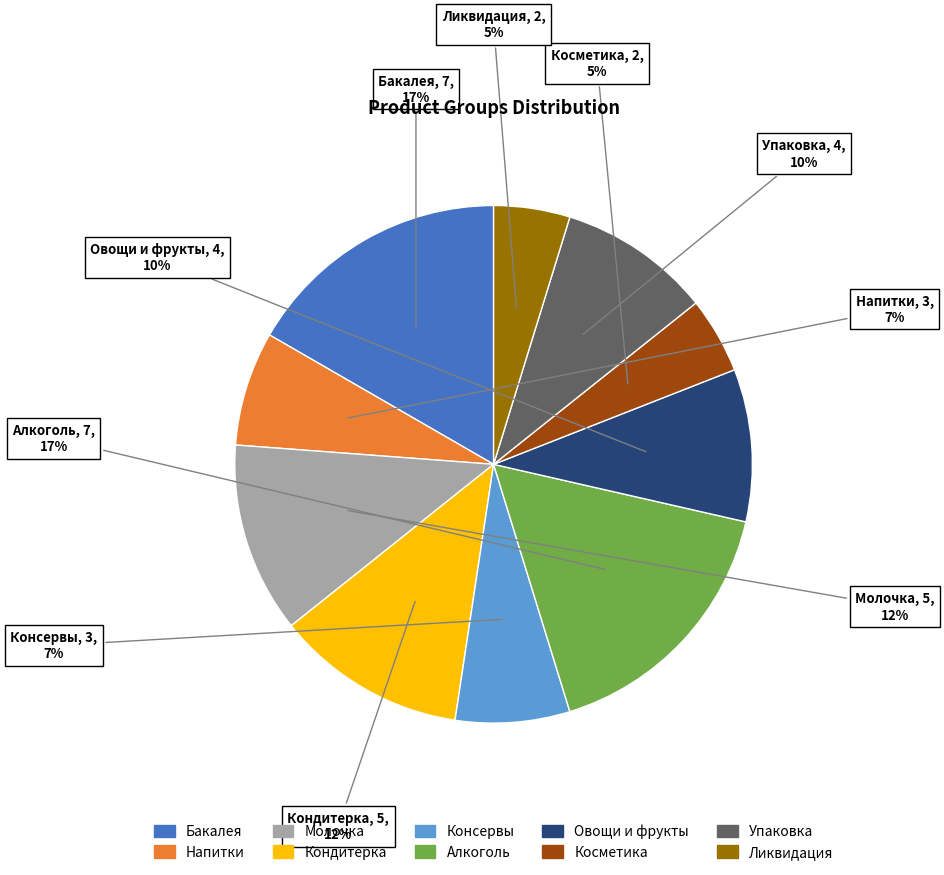

To the nearest percent, what percentage of the pie is Овощи и фрукты?

10%